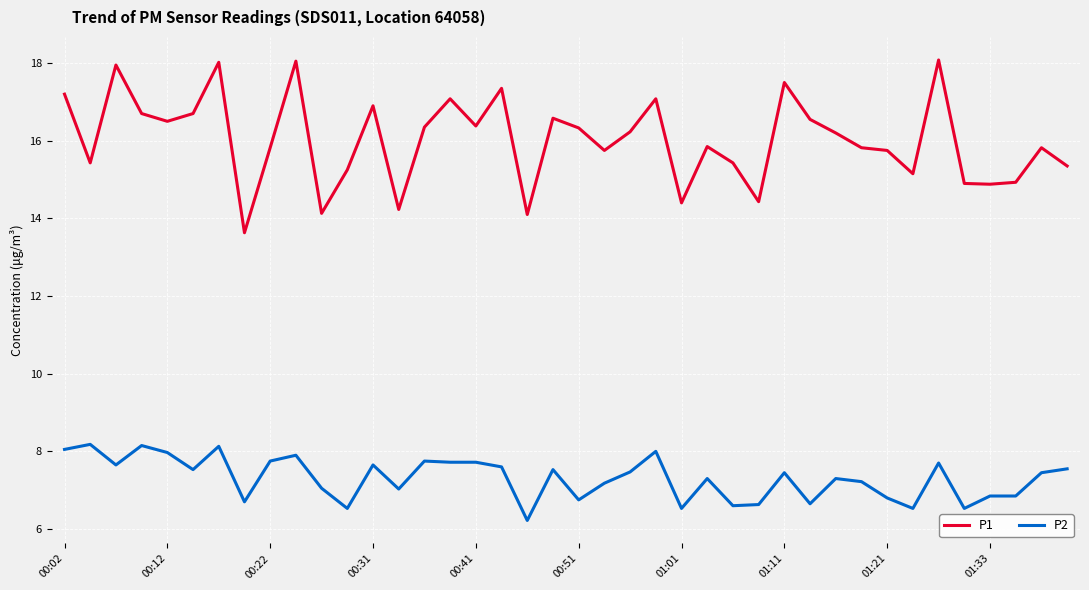

What is the smallest value displayed?

6.2